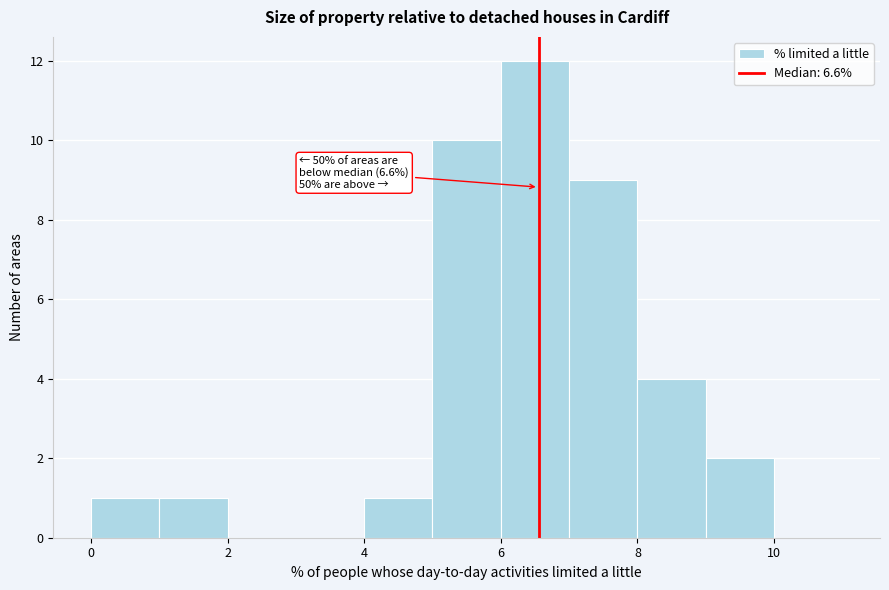

Over which range of the x-axis is the bar tallest?

6 to 7